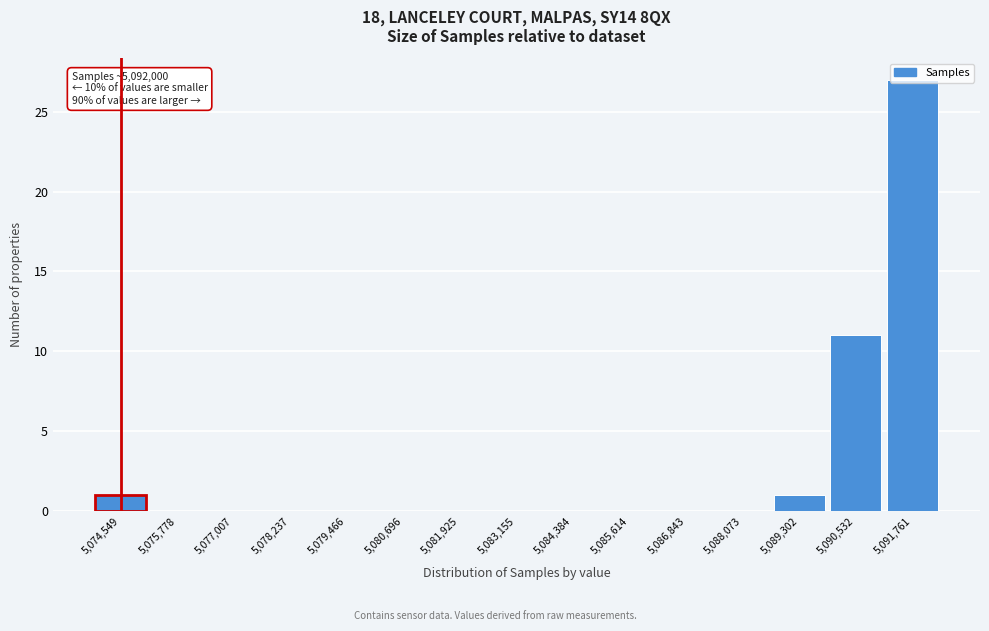

What is the greatest value displayed?

27